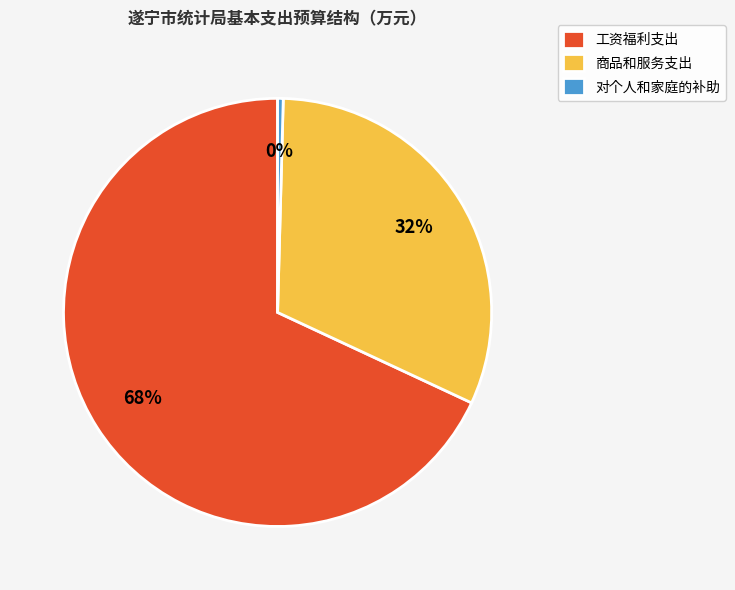

Do 工资福利支出 and 商品和服务支出 together represent more than half of the pie?

Yes